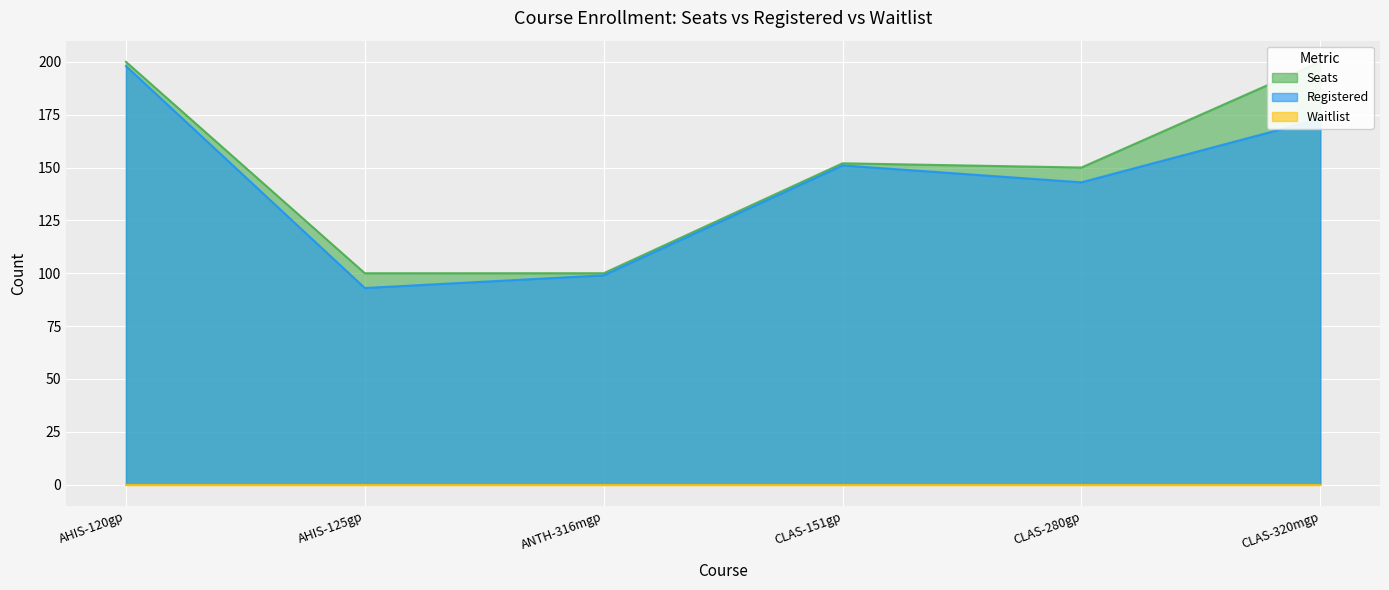

True or false: Registered has more than 0 points higher than both neighbors.

True